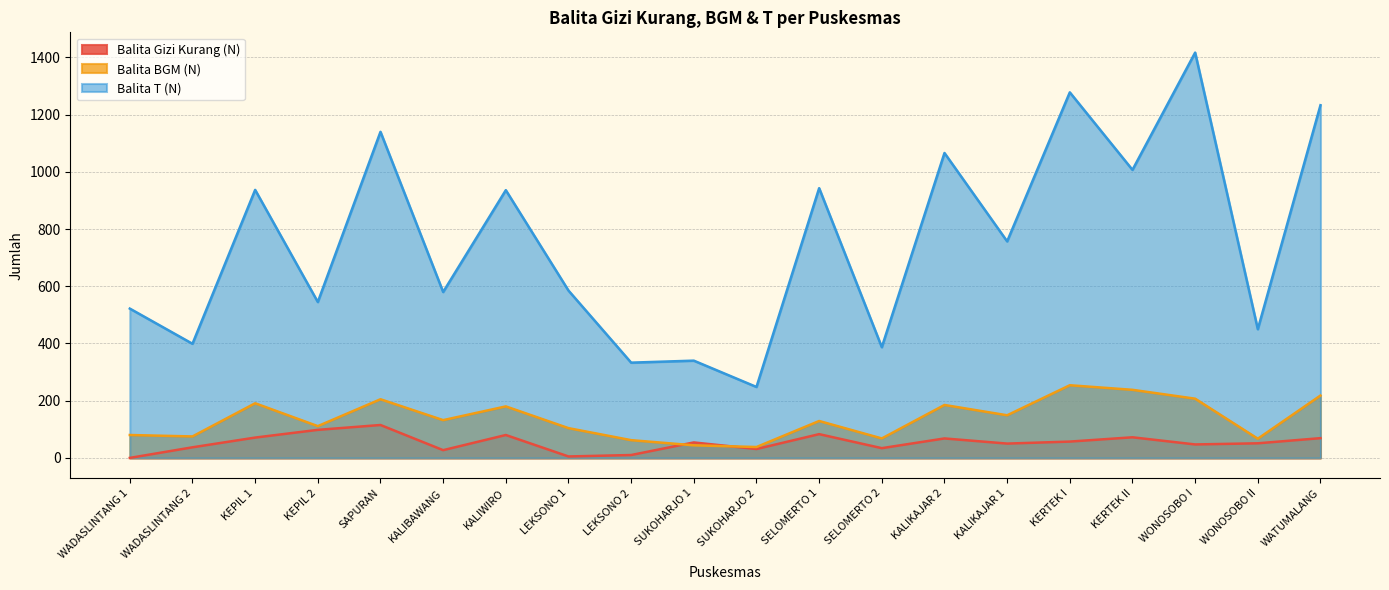

What is the label of the 17th point from the right?

KEPIL 2